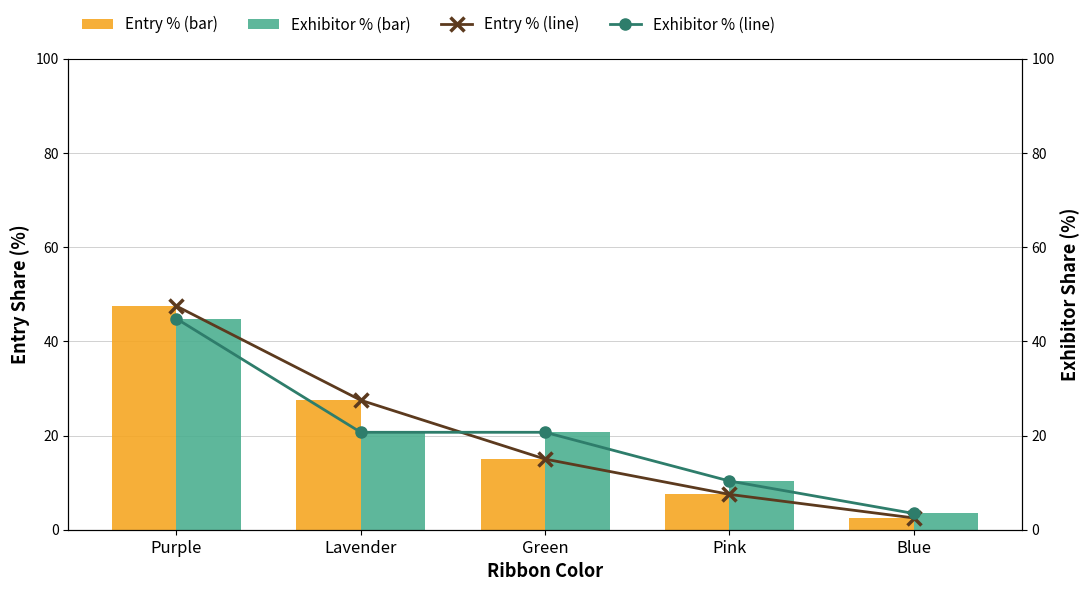

What is the difference between the highest and lowest values at Pink?

2.8